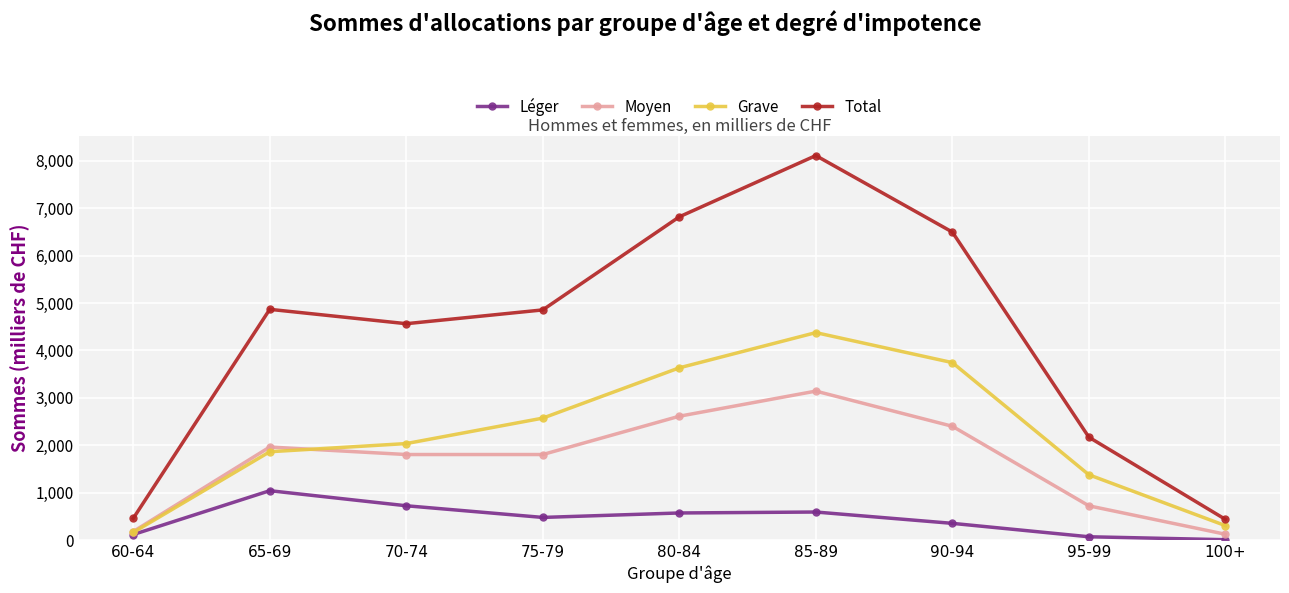

True or false: Moyen and Total cross at least once.

False